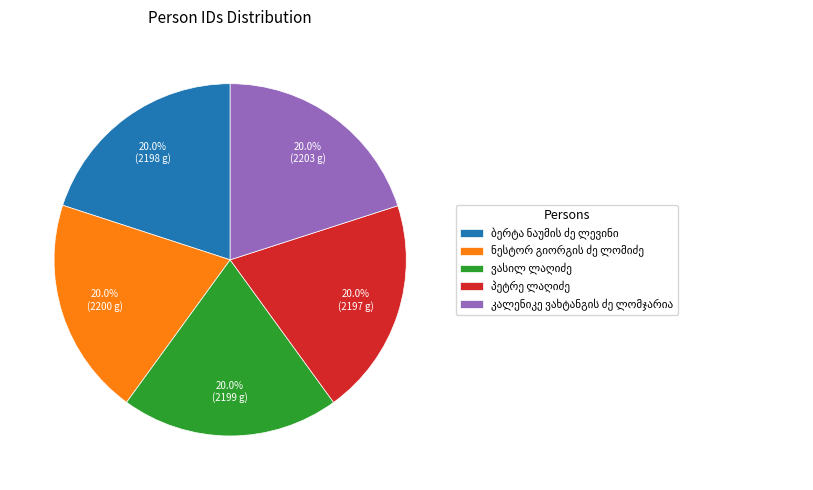

Is there any slice that represents more than half of the pie?

No